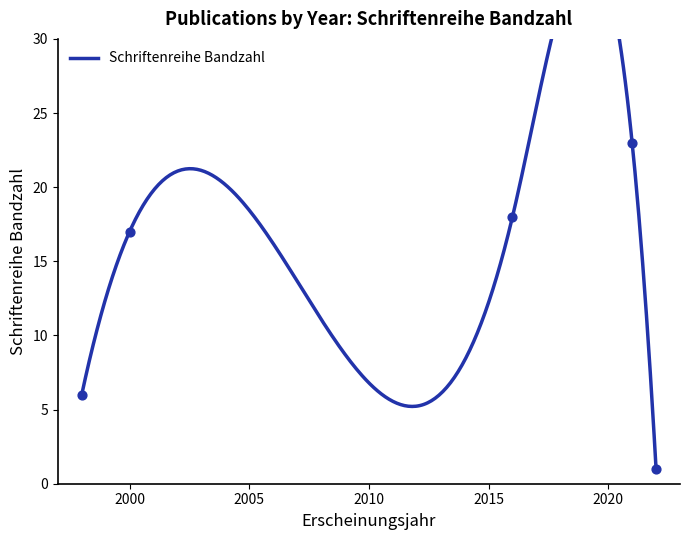

What is the change in value from 1998 to 2000?

+11